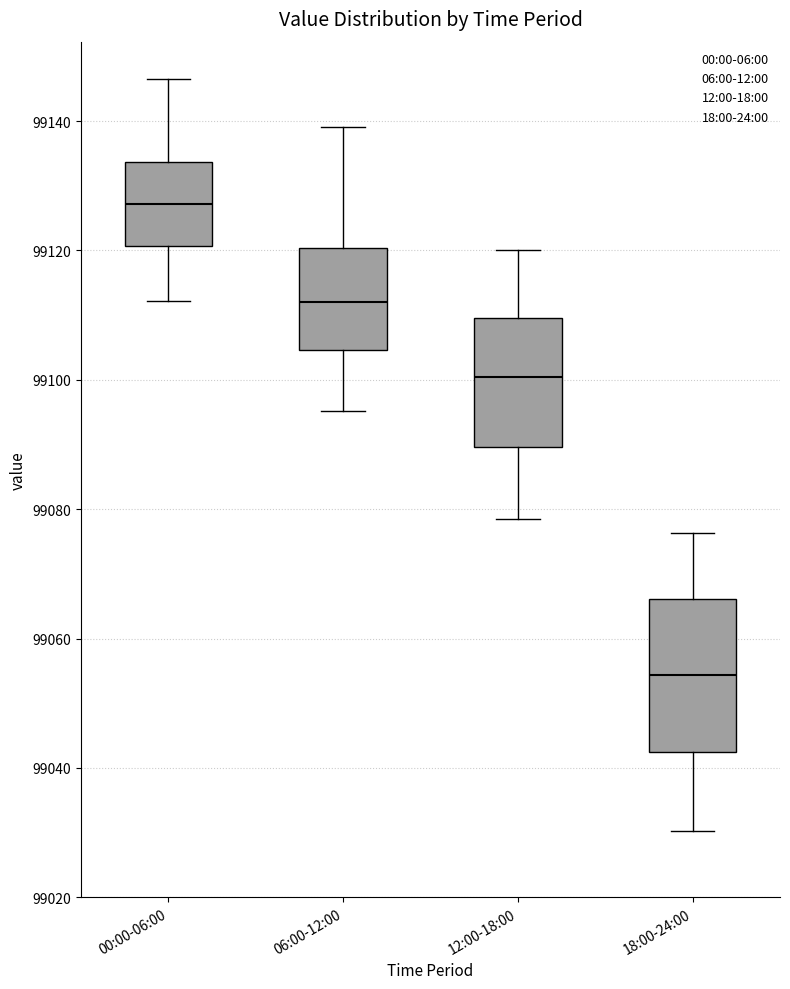

Reading left to right, read every box against the y-axis: the position of its median line, the range the box covers, and the ends of its whiskers. The values are not printed on the chart, so give them approximately, as read against the axis.

00:00-06:00: median 99128, box 99120 to 99134, whiskers 99112 to 99146
06:00-12:00: median 99112, box 99104 to 99120, whiskers 99096 to 99140
12:00-18:00: median 99100, box 99090 to 99110, whiskers 99078 to 99120
18:00-24:00: median 99054, box 99042 to 99066, whiskers 99030 to 99076